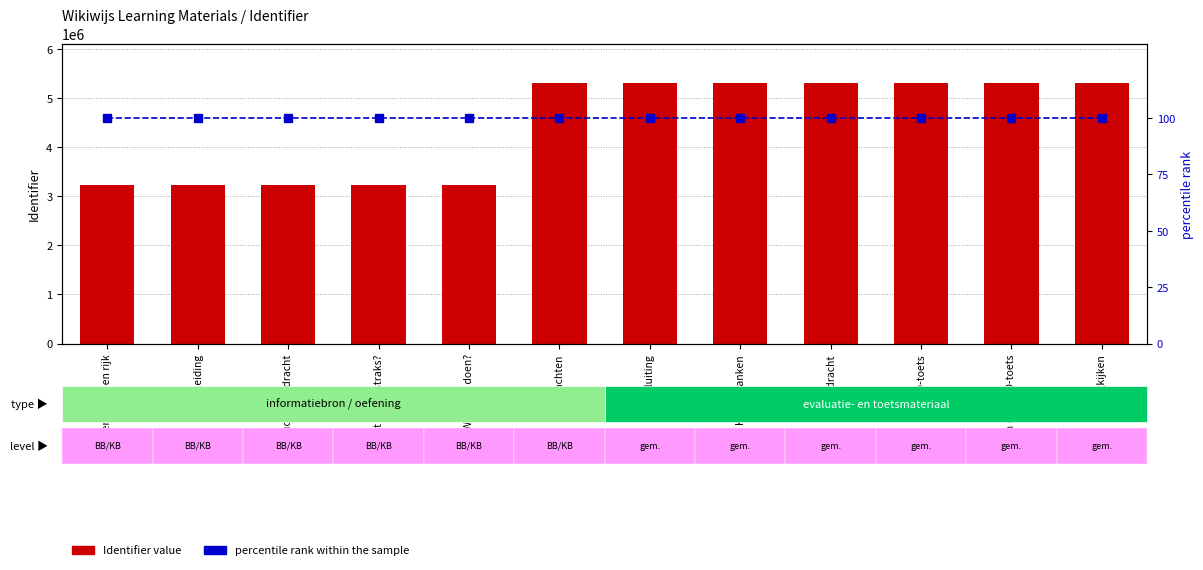

The value of percentile rank within the sample at Wat kan ik straks? is 148. True or false?

False